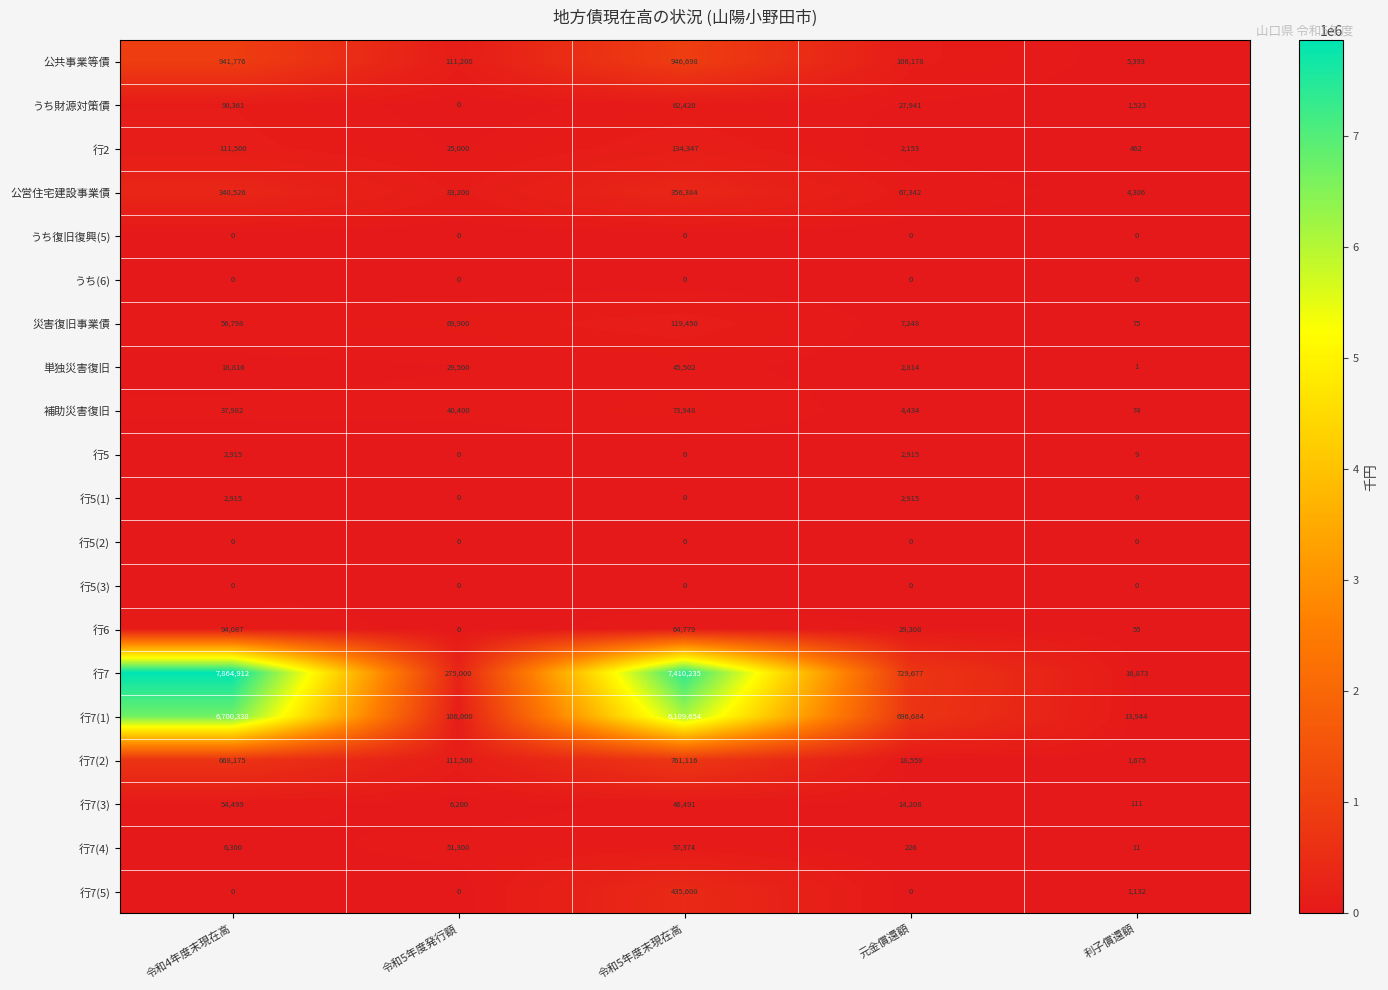

Is it true that うち(6) equals 0 at 元金償還額?

True